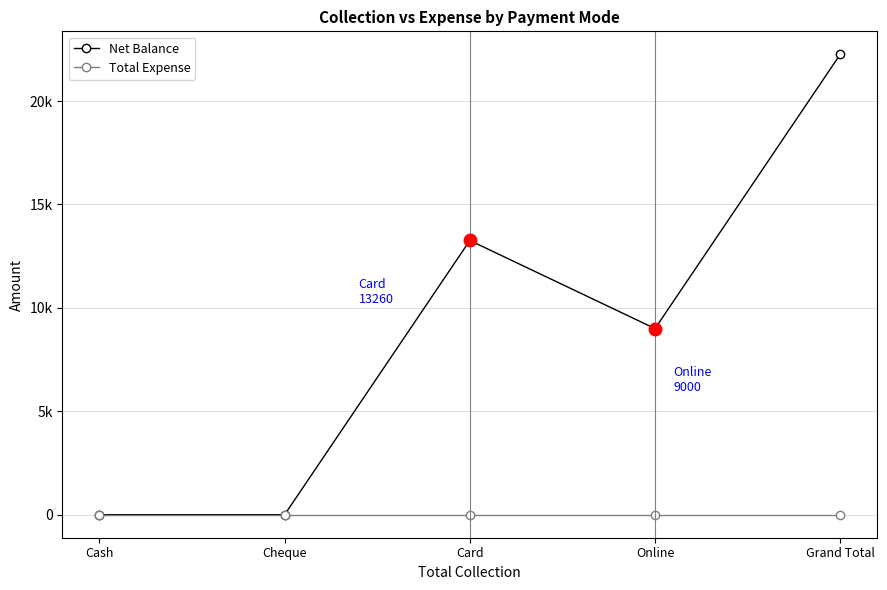

Which series has the widest spread of values?

Net Balance